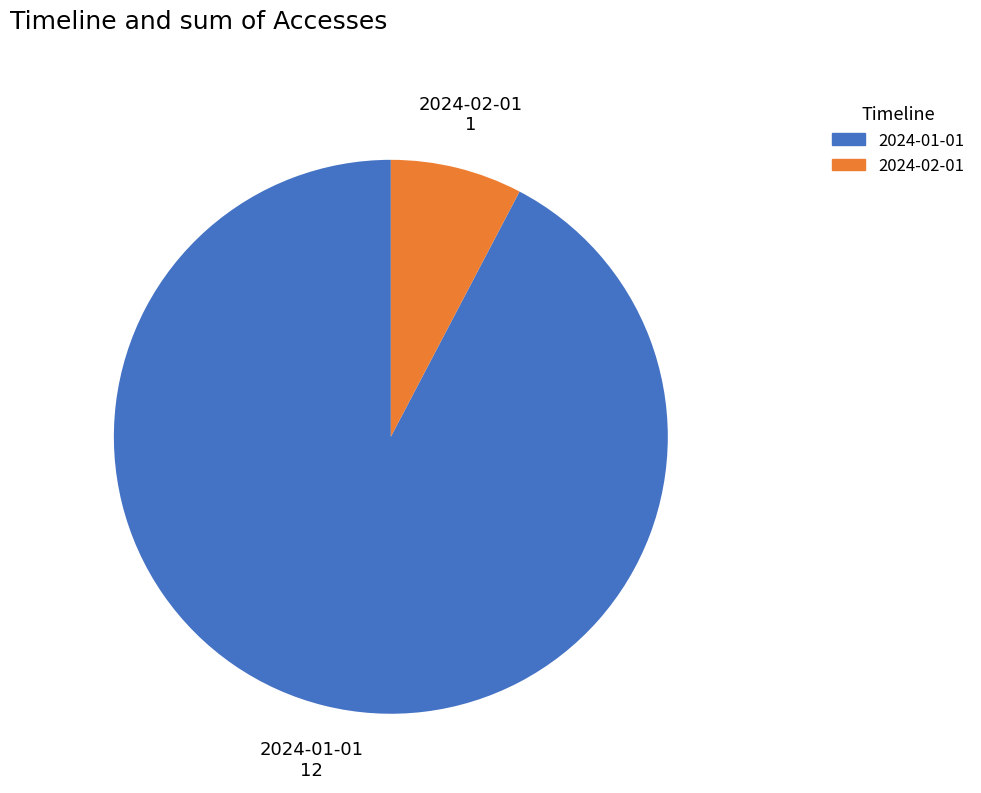

Approximately how many times larger is the value at 2024-01-01 compared to 2024-02-01?

12.0